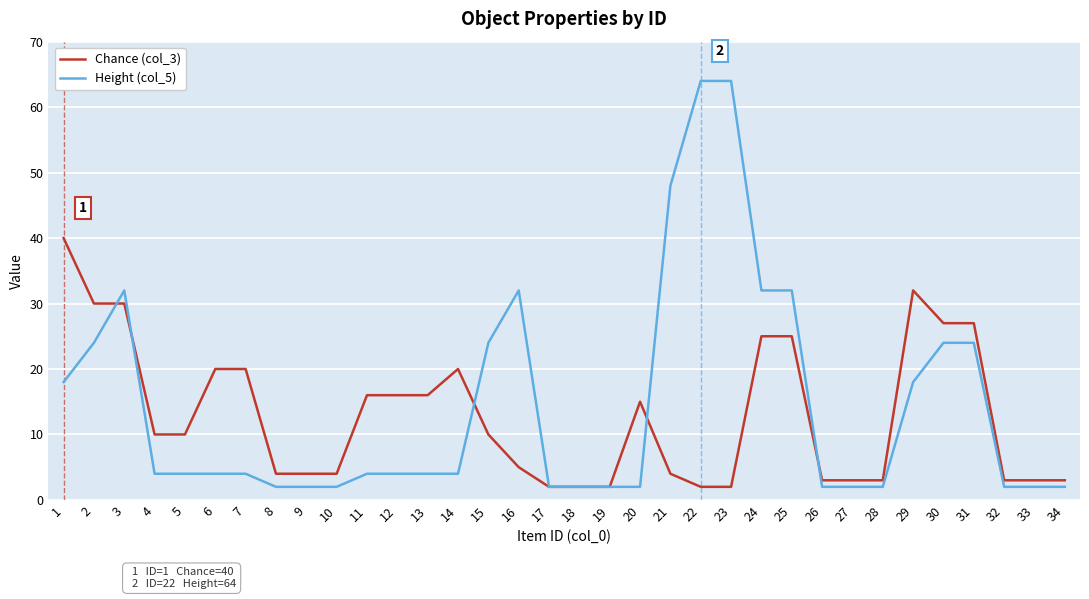

What is the difference between the second highest and second lowest values in the Height (col_5) series?

62